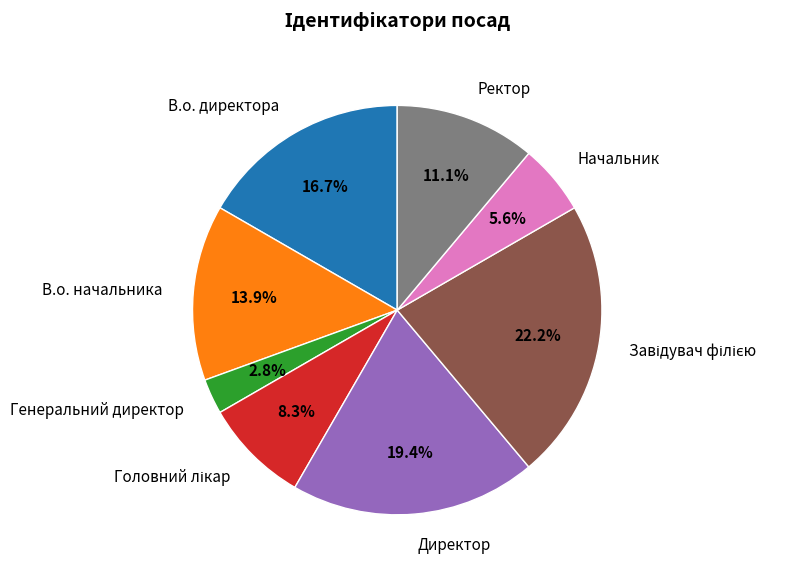

What is the total percentage of В.о. начальника and Ректор?

25.0%